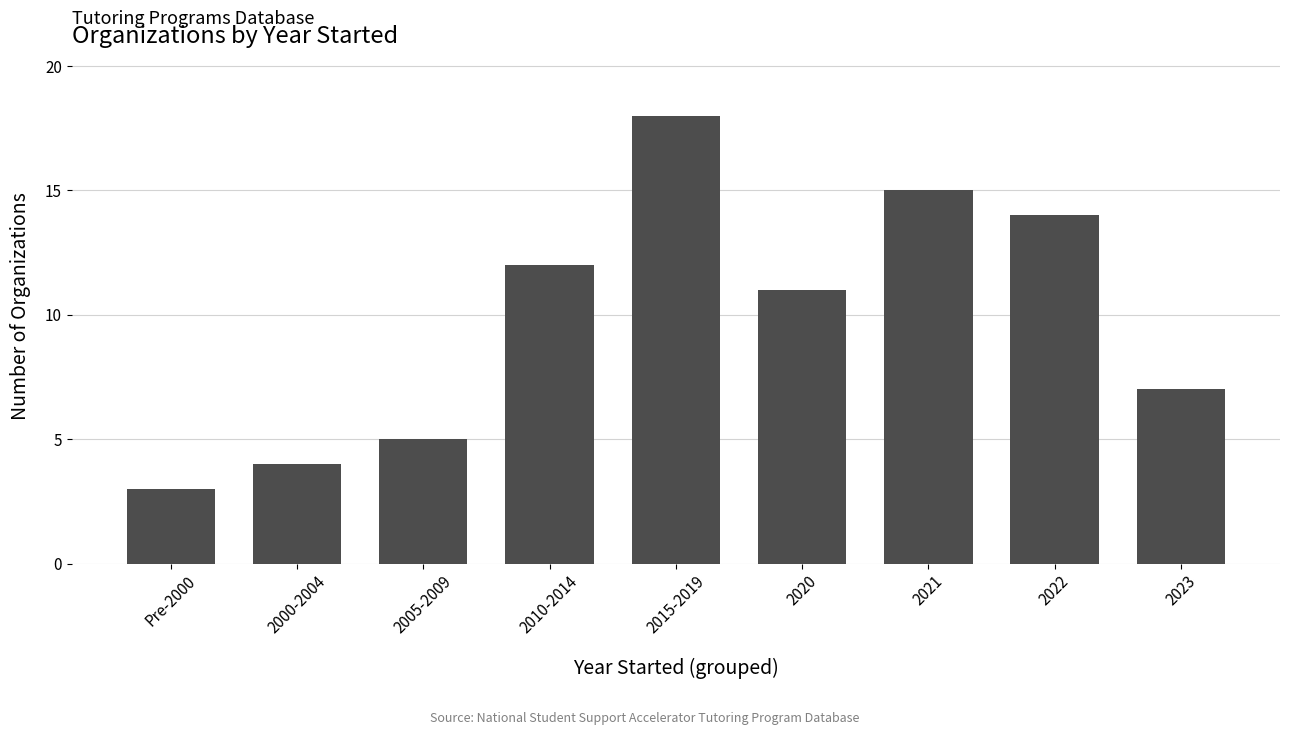

The value at 2000-2004 is 4. True or false?

True